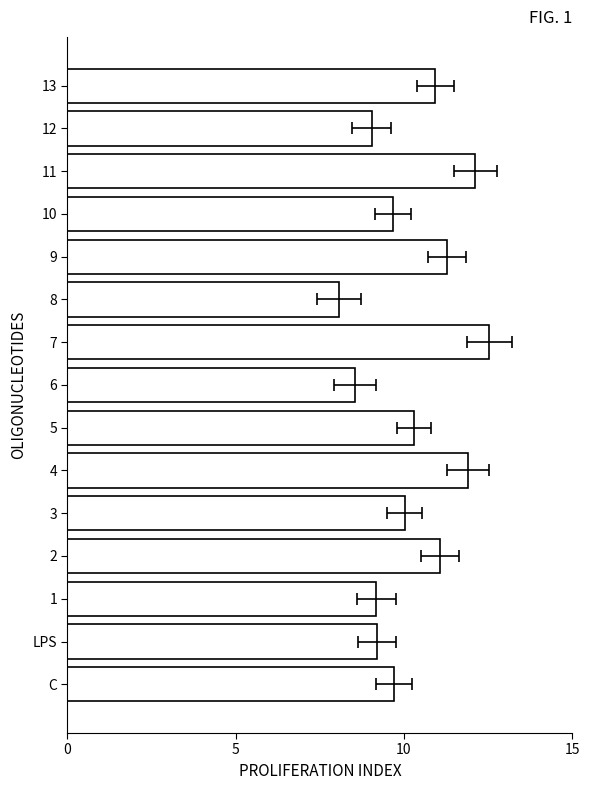

What is the value of the 5th bar from the left?

10.0